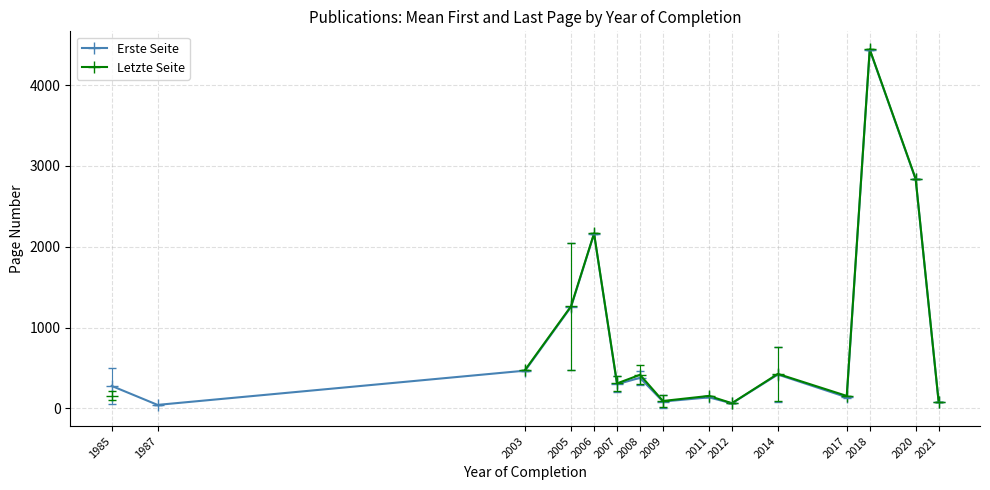

At which category does Erste Seite reach its first local peak?

2006